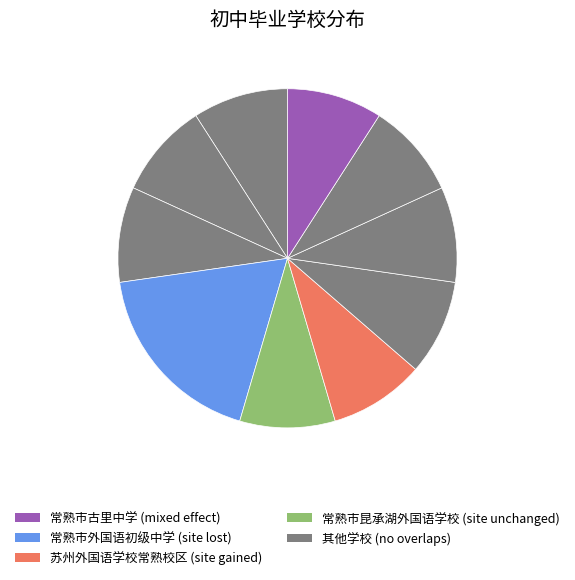

How many slices are in this pie chart?

10